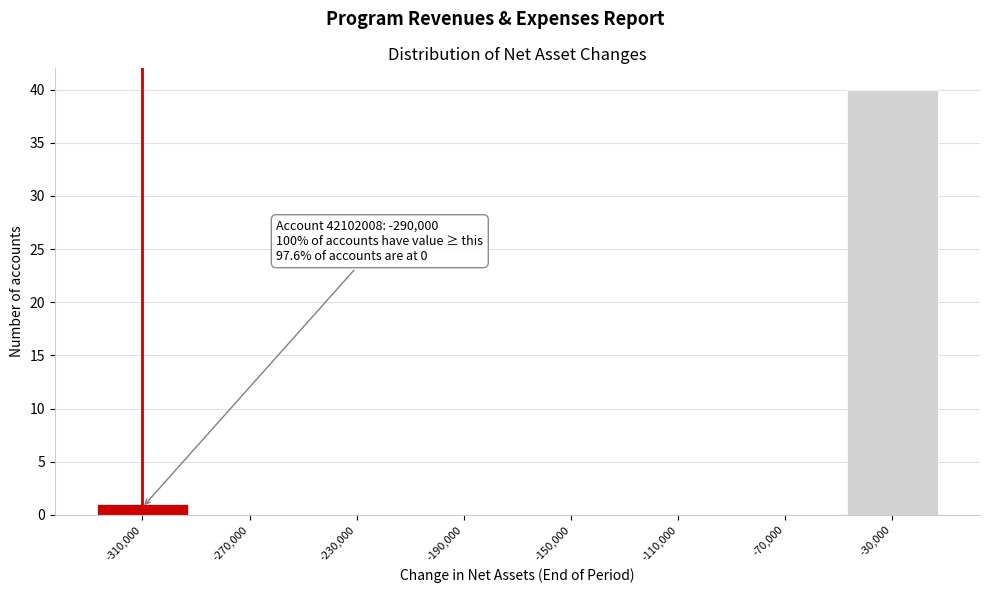

Reading right to left, extract all data points from this chart.

-30,000=40	-70,000=0	-110,000=0	-150,000=0	-190,000=0	-230,000=0	-270,000=0	-310,000=1